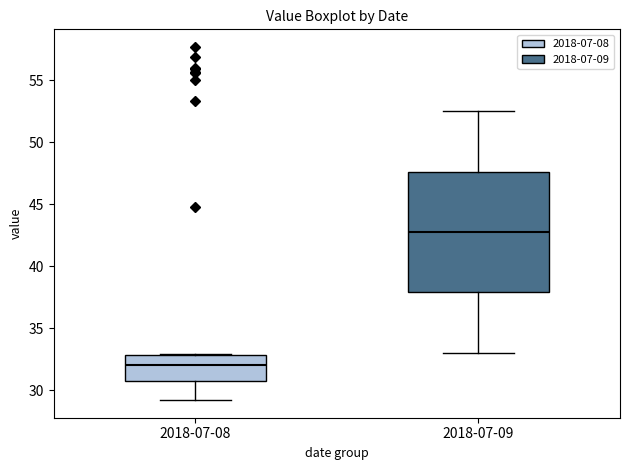

Which box is the tallest, from its lower edge to its upper edge?

2018-07-09